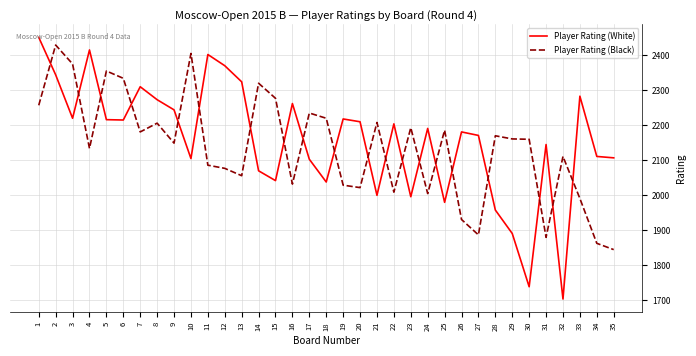

What is the maximum value shown in the chart?

2451